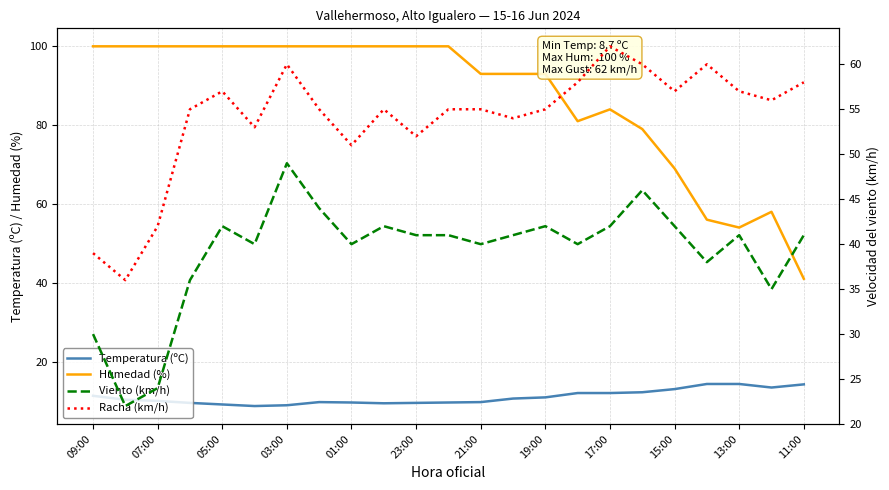

What is the highest value of the Humedad (%) series?

100.0